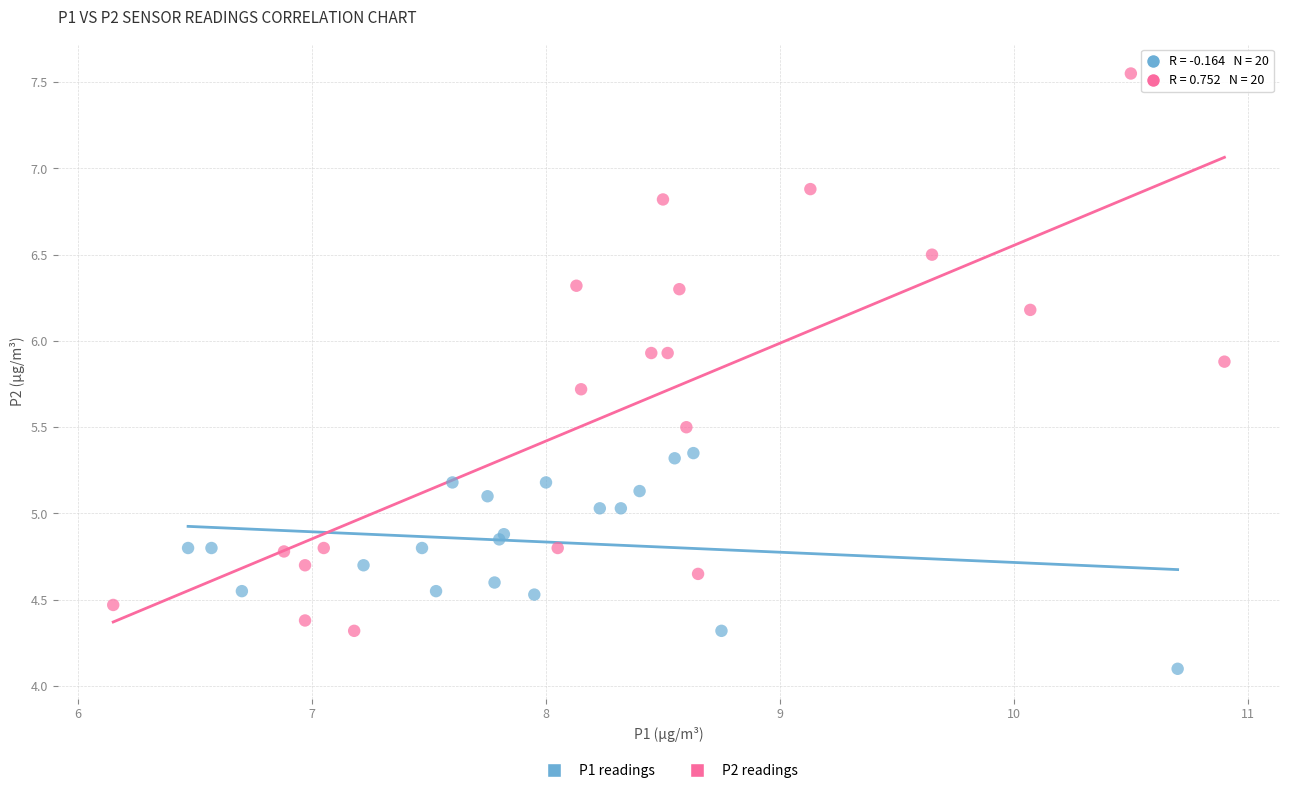

Which series has the largest Y range (max minus min)?

P2 readings